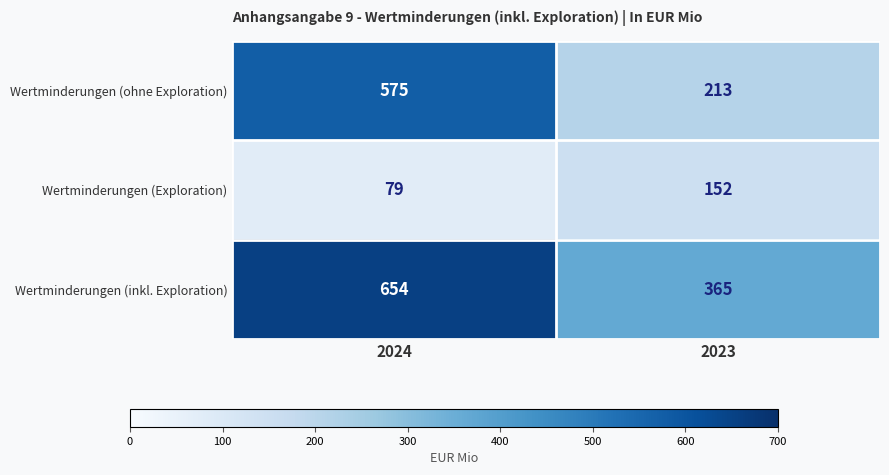

Reading left to right, extract all data points from this chart.

Wertminderungen (ohne Exploration): 575	213
Wertminderungen (Exploration): 79	152
Wertminderungen (inkl. Exploration): 654	365